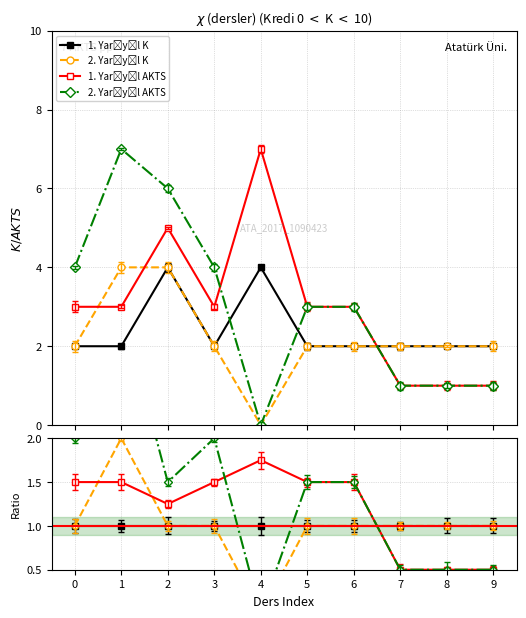

Is this an area chart (filled region under the line)?

No